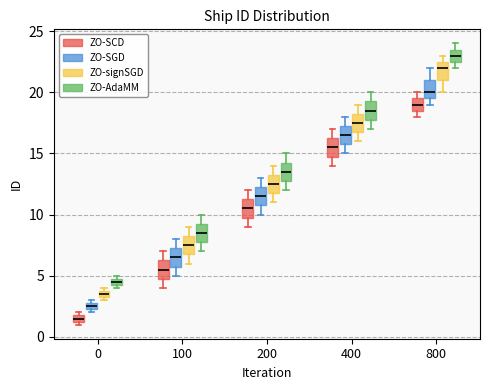

Which box has the highest median line?

800 (ZO-AdaMM)